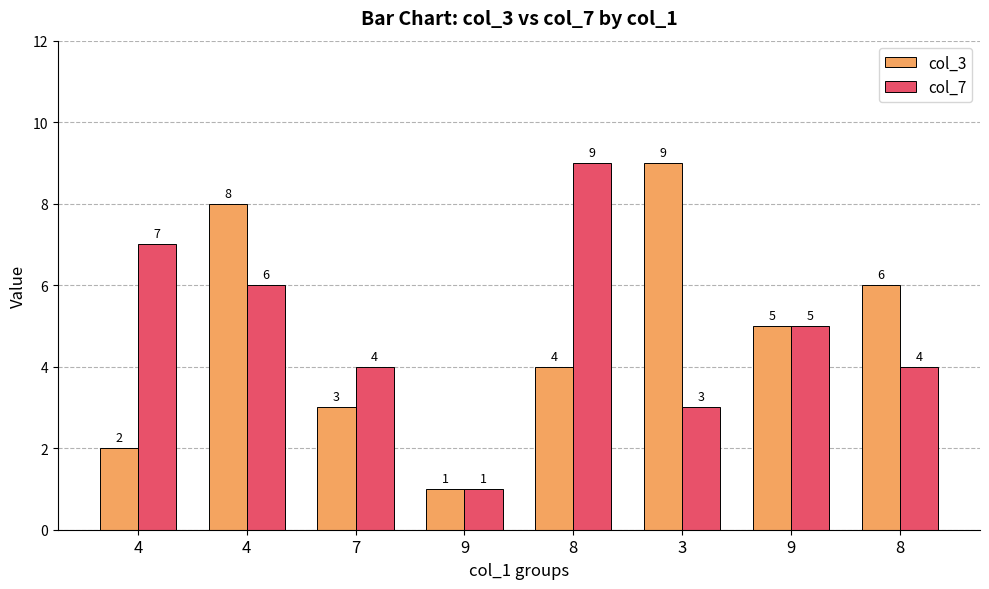

Which label corresponds to the smallest value in the chart?

9